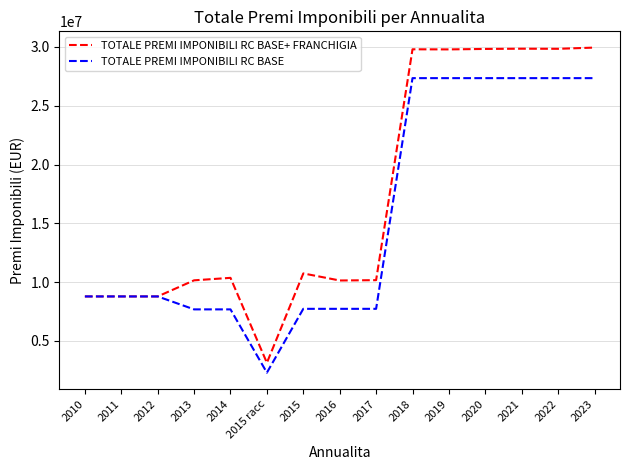

What is the maximum value shown in the chart?

29942696.1